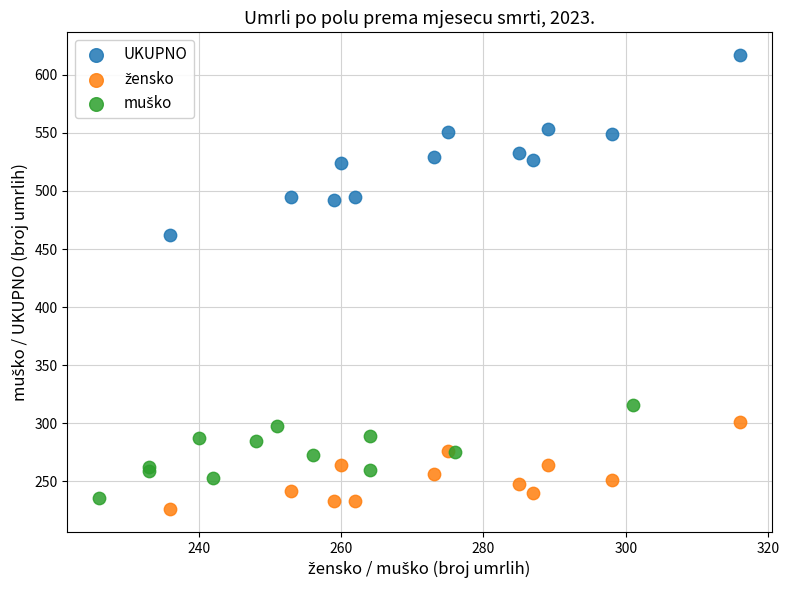

Which series has the widest spread of Y values?

UKUPNO